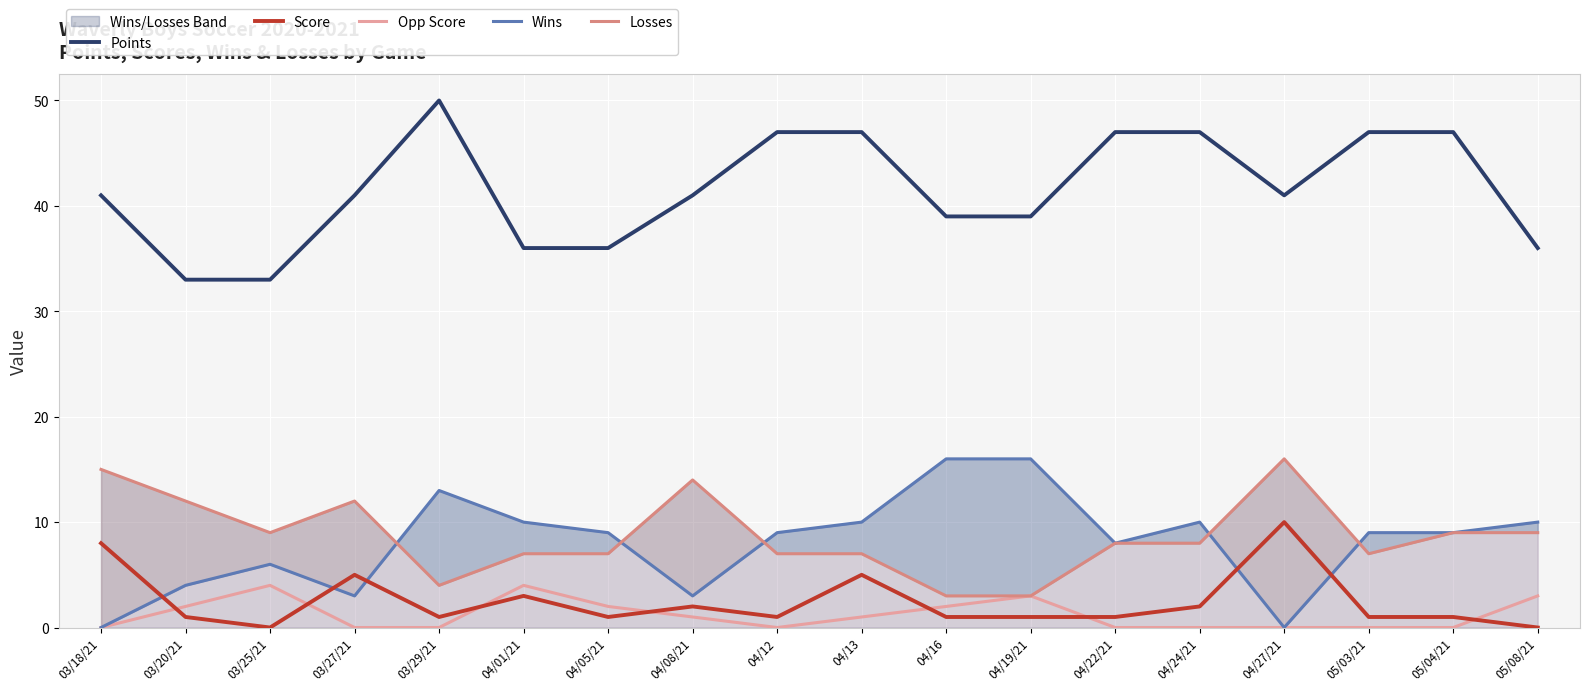

Reading left to right, what are all the values shown in this chart?

Points: 03/18/21=41	03/20/21=33	03/25/21=33	03/27/21=41	03/29/21=50	04/01/21=36	04/05/21=36	04/08/21=41	04/12=47	04/13=47	04/16=39	04/19/21=39	04/22/21=47	04/24/21=47	04/27/21=41	05/03/21=47	05/04/21=47	05/08/21=36
Score: 03/18/21=8	03/20/21=1	03/25/21=0	03/27/21=5	03/29/21=1	04/01/21=3	04/05/21=1	04/08/21=2	04/12=1	04/13=5	04/16=1	04/19/21=1	04/22/21=1	04/24/21=2	04/27/21=10	05/03/21=1	05/04/21=1	05/08/21=0
Opp Score: 03/18/21=0	03/20/21=2	03/25/21=4	03/27/21=0	03/29/21=0	04/01/21=4	04/05/21=2	04/08/21=1	04/12=0	04/13=1	04/16=2	04/19/21=3	04/22/21=0	04/24/21=0	04/27/21=0	05/03/21=0	05/04/21=0	05/08/21=3
Wins: 03/18/21=0	03/20/21=4	03/25/21=6	03/27/21=3	03/29/21=13	04/01/21=10	04/05/21=9	04/08/21=3	04/12=9	04/13=10	04/16=16	04/19/21=16	04/22/21=8	04/24/21=10	04/27/21=0	05/03/21=9	05/04/21=9	05/08/21=10
Losses: 03/18/21=15	03/20/21=12	03/25/21=9	03/27/21=12	03/29/21=4	04/01/21=7	04/05/21=7	04/08/21=14	04/12=7	04/13=7	04/16=3	04/19/21=3	04/22/21=8	04/24/21=8	04/27/21=16	05/03/21=7	05/04/21=9	05/08/21=9